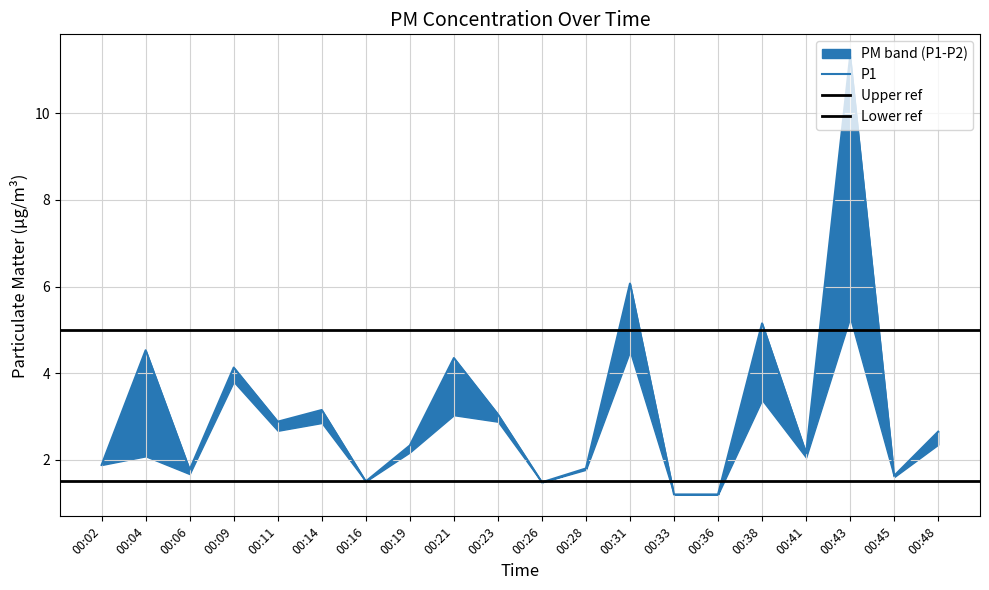

Which category has the lowest value across all series?

00:33